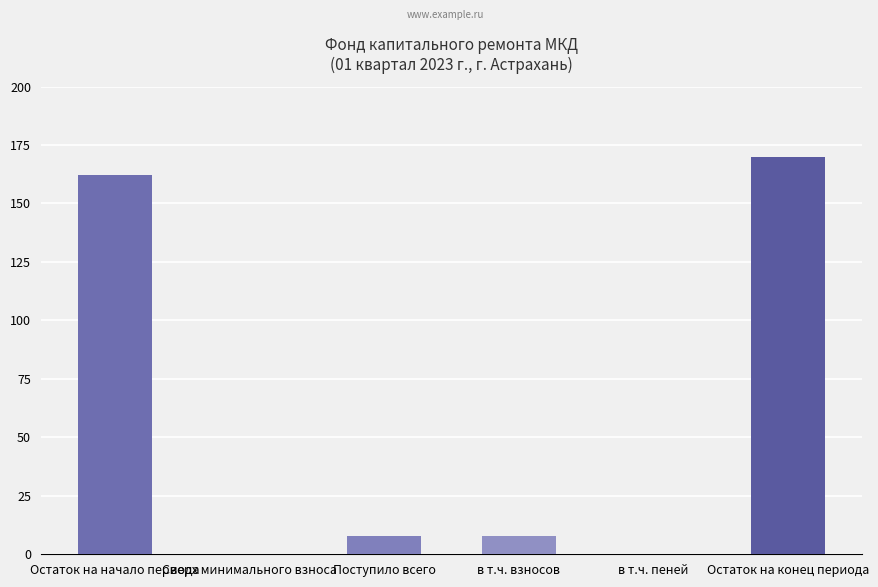

Between Сверх минимального взноса and Остаток на начало периода, which is larger?

Остаток на начало периода